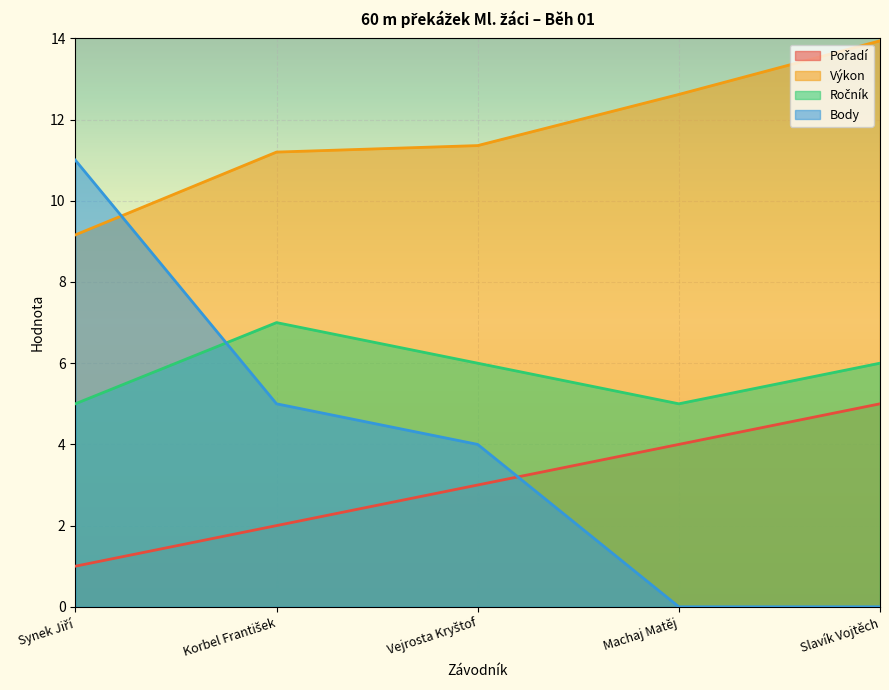

Rank the series at Synek Jiří from highest to lowest value.

Body, Výkon, Ročník, Pořadí